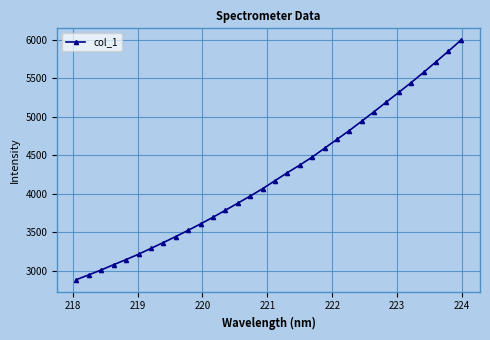

What is the sum of all values?

135471.1